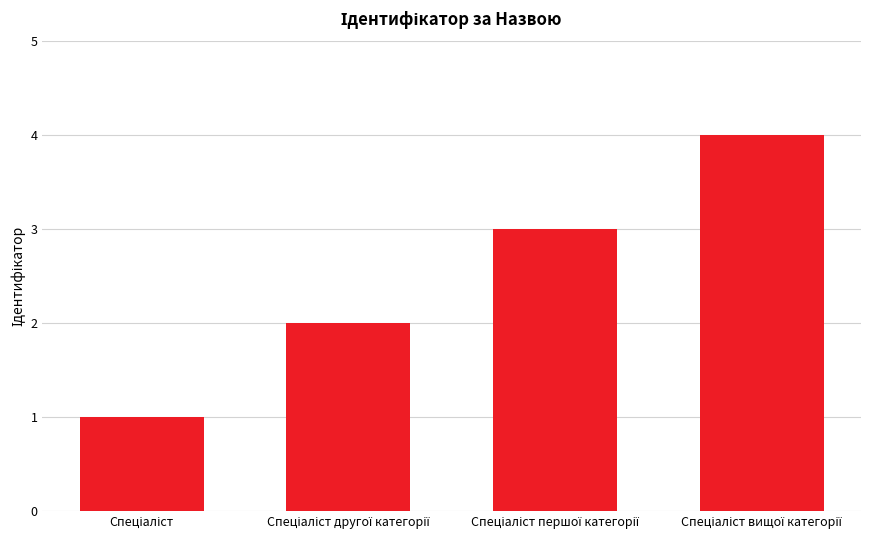

How many bars are there in total?

4